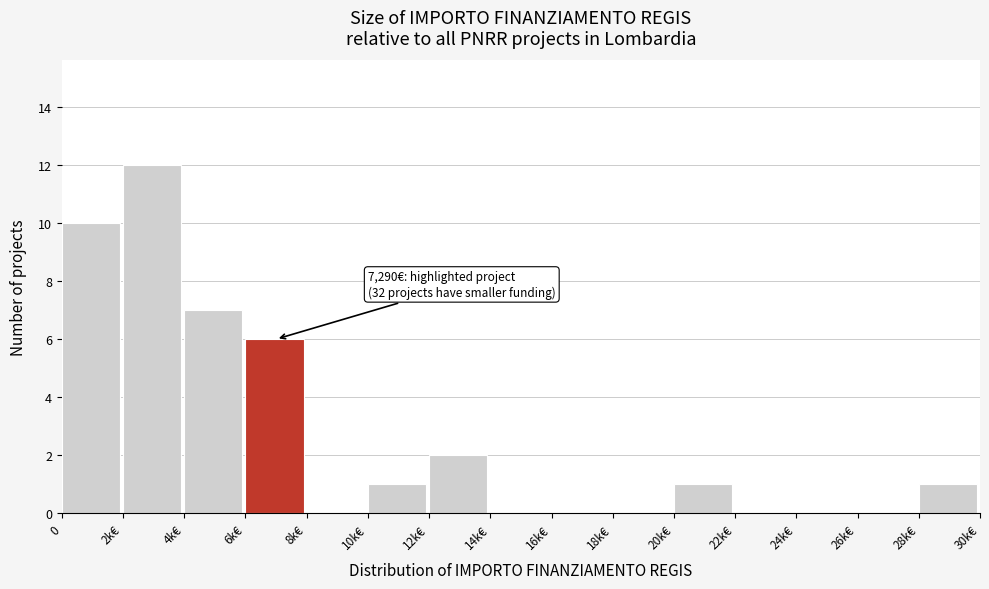

Reading right to left, list all the values displayed in this chart.

28k€=1	26k€=0	24k€=0	22k€=0	20k€=1	18k€=0	16k€=0	14k€=0	12k€=2	10k€=1	8k€=0	6k€=6	4k€=7	2k€=12	0=10